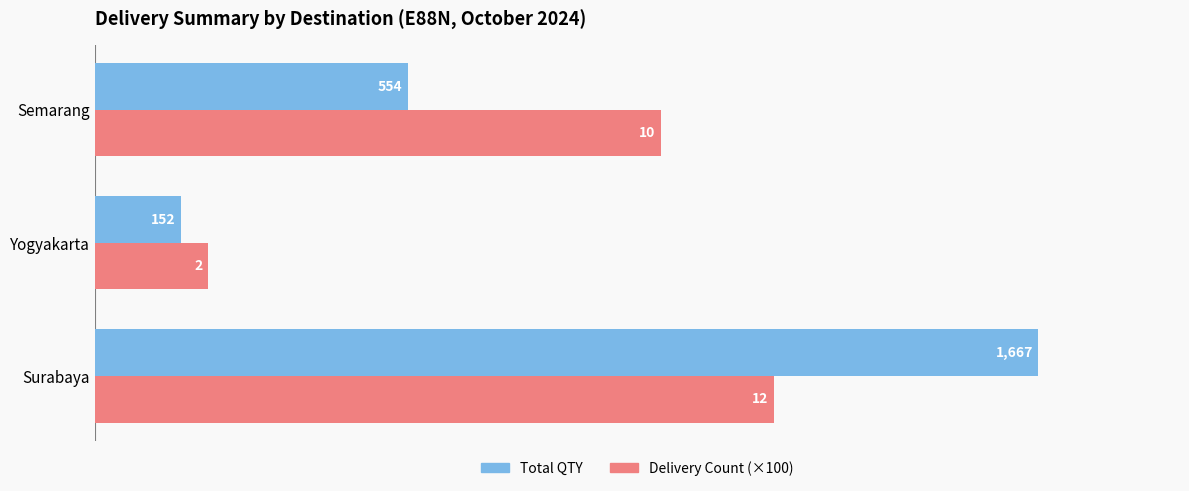

How many values in the Total QTY series are below 554?

1